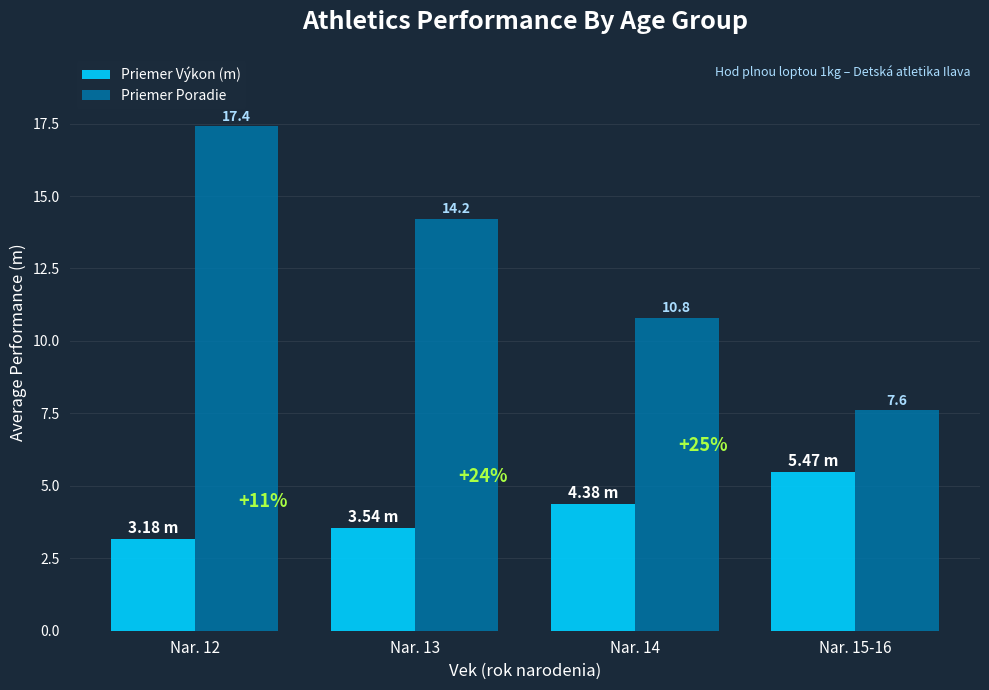

Rank the series by their average value, from lowest to highest.

Priemer Výkon (m), Priemer Poradie